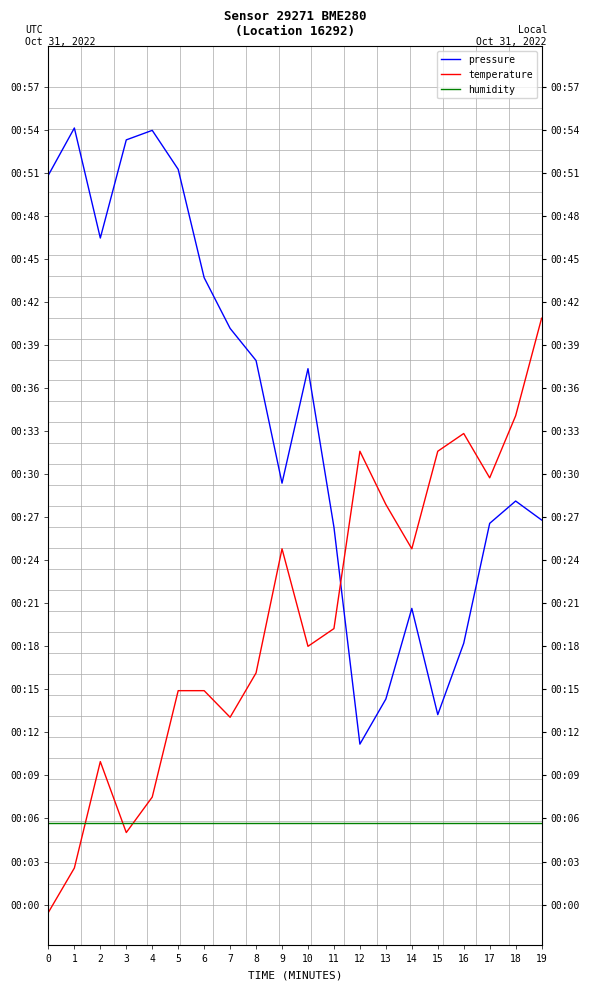

Between 11 and 19, which series saw the biggest shift?

temperature